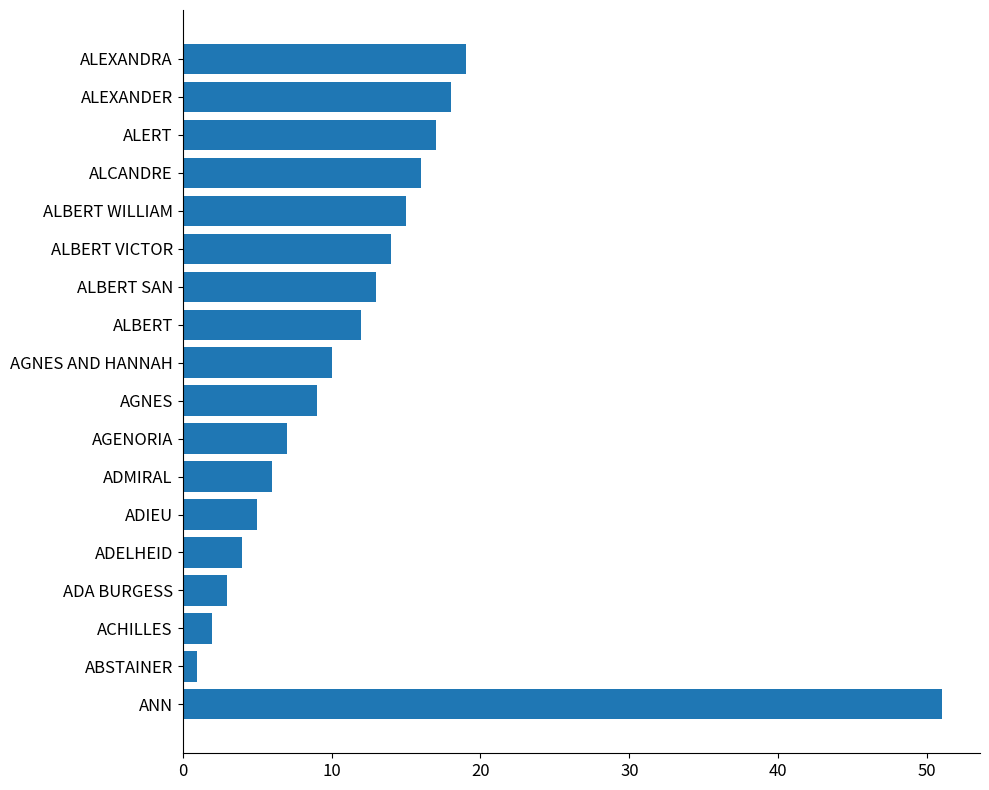

What is the maximum value shown in the chart?

51